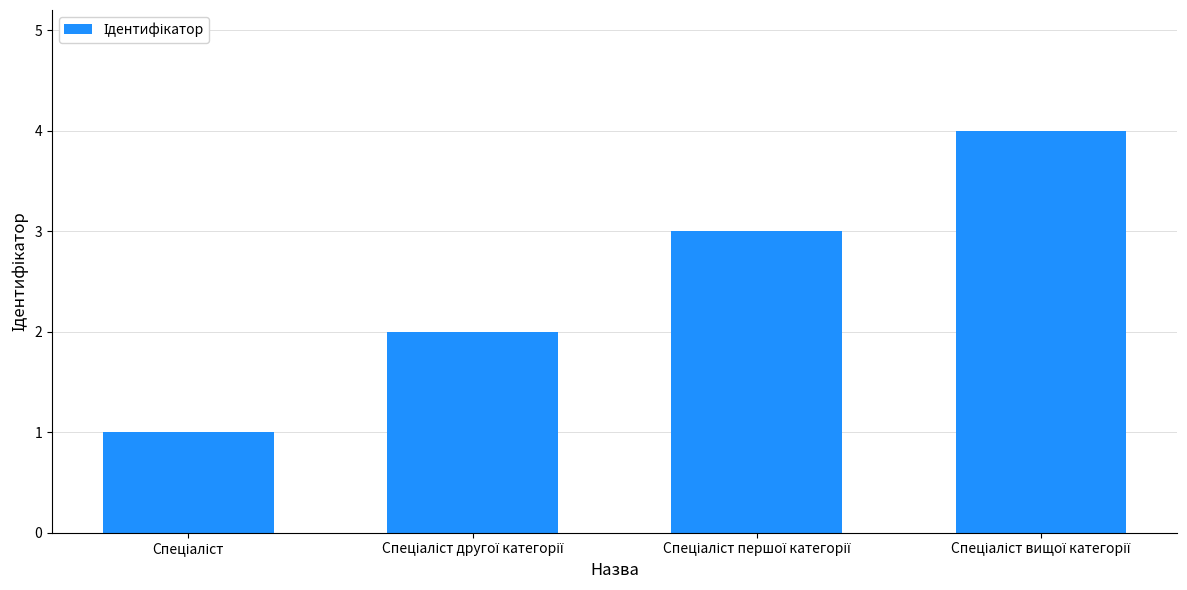

What is the sum of all values?

10